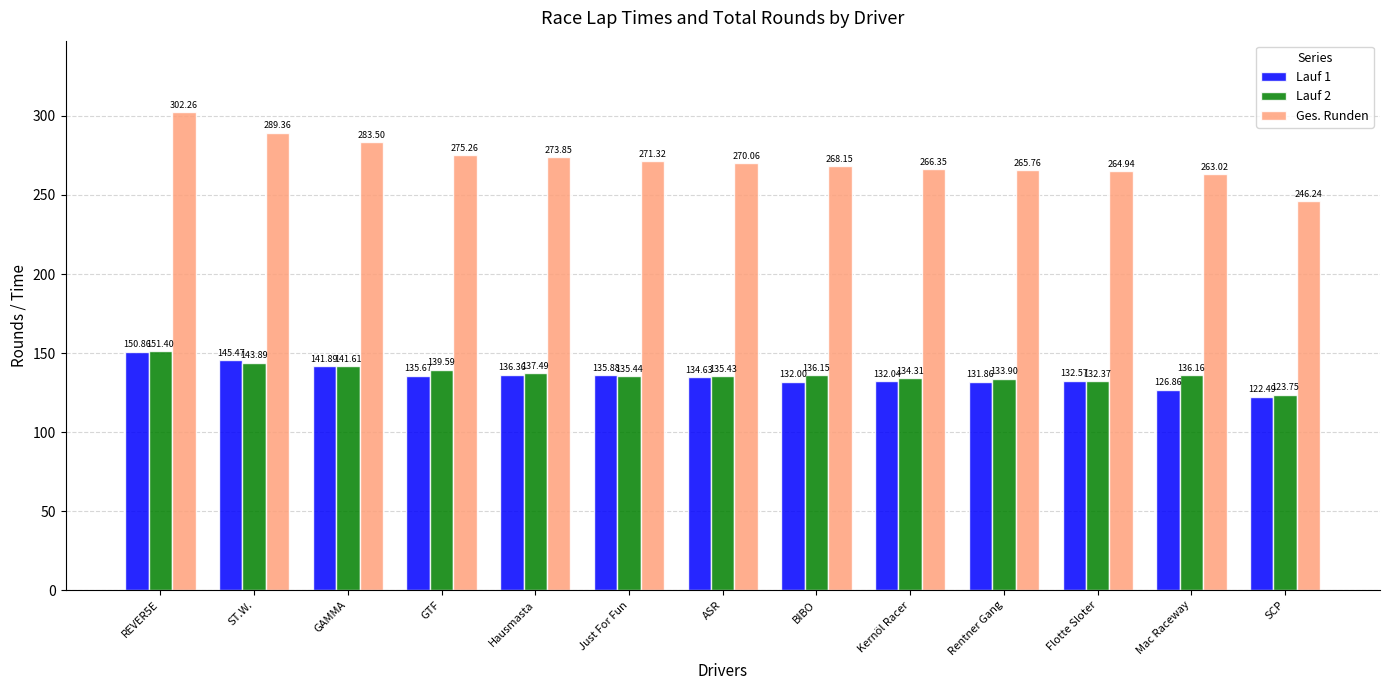

What is the difference between the highest and lowest values at ST.W.?

145.5